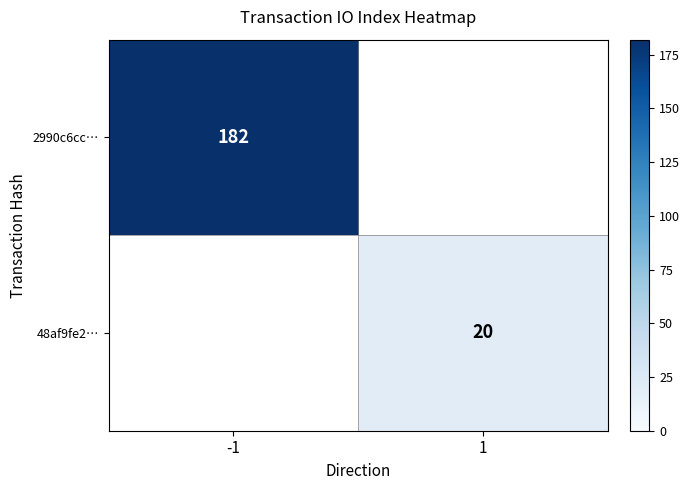

Is it true that 48af9fe2… equals 11 at 1?

False